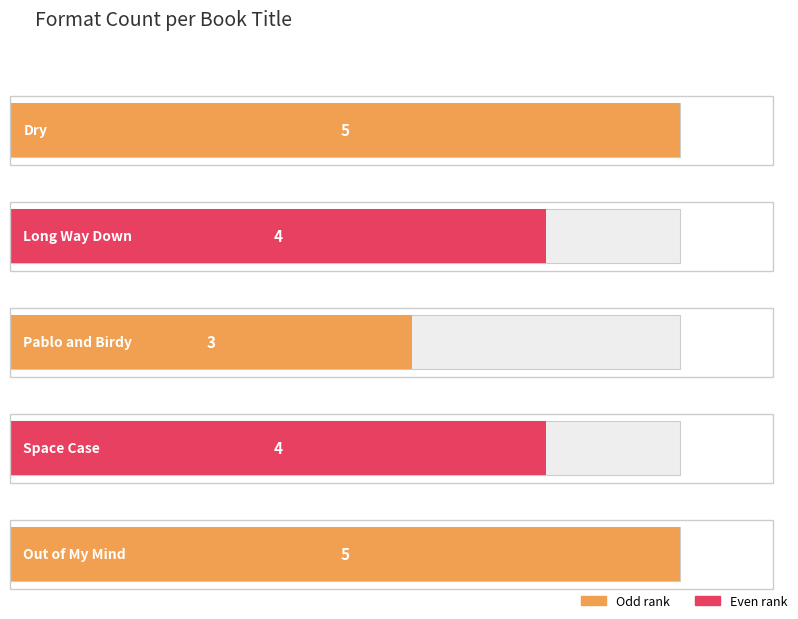

Reading right to left, list all the values displayed in this chart.

Out of My Mind=5	Space Case=4	Pablo and Birdy=3	Long Way Down=4	Dry=5